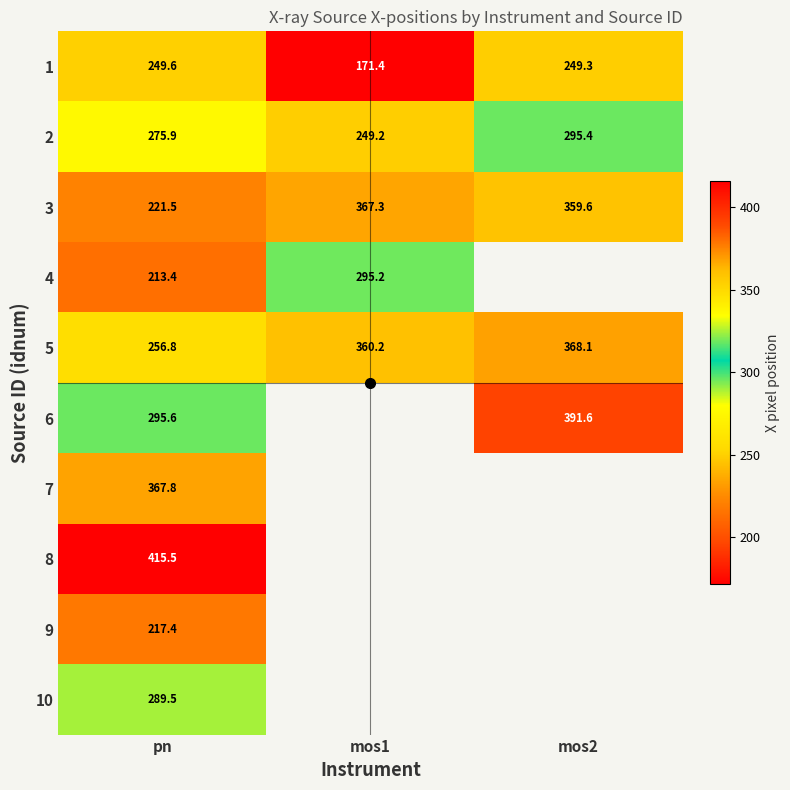

Read the 2 value at mos1.

249.2